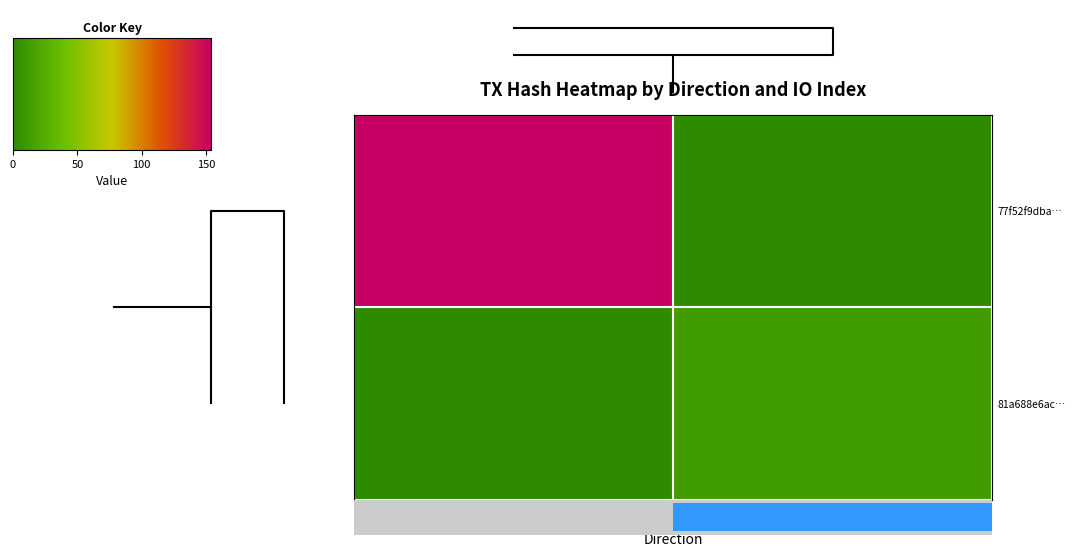

How many data points in 81a688e6ac… are less than 13?

1